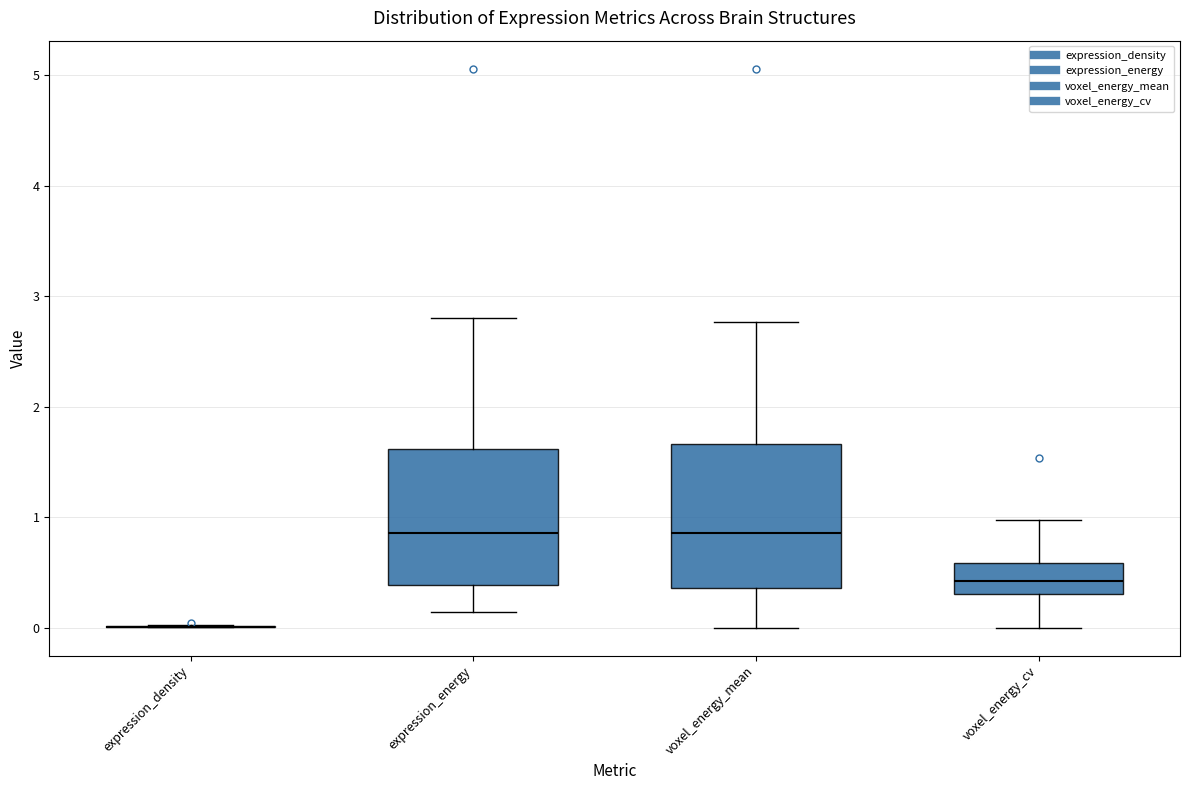

Reading left to right, read every box against the y-axis: the position of its median line, the range the box covers, and the ends of its whiskers. The values are not printed on the chart, so give them approximately, as read against the axis.

expression_density: box collapsed to a line at 0.0, whiskers 0.0 to 0.0
expression_energy: median 0.9, box 0.4 to 1.6, whiskers 0.1 to 2.8
voxel_energy_mean: median 0.9, box 0.4 to 1.7, whiskers 0.0 to 2.8
voxel_energy_cv: median 0.4, box 0.3 to 0.6, whiskers 0.0 to 1.0